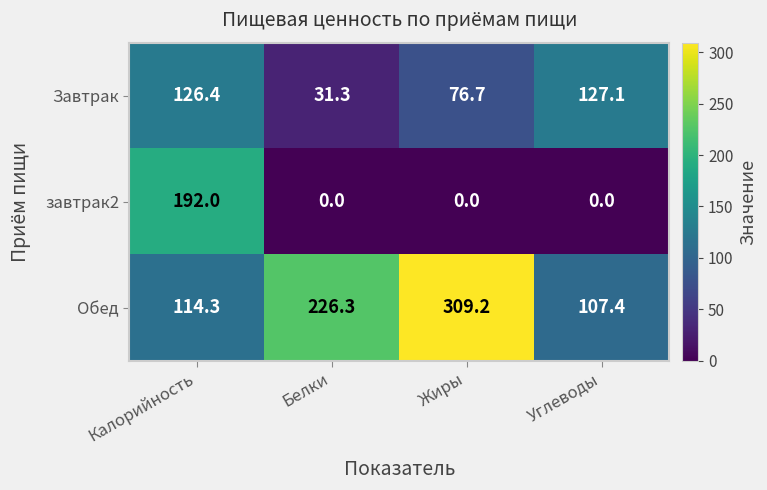

Reading left to right, transcribe all the data shown in this chart.

Завтрак: 126.4	31.3	76.7	127.1
завтрак2: 192.0	0.0	0.0	0.0
Обед: 114.3	226.3	309.2	107.4